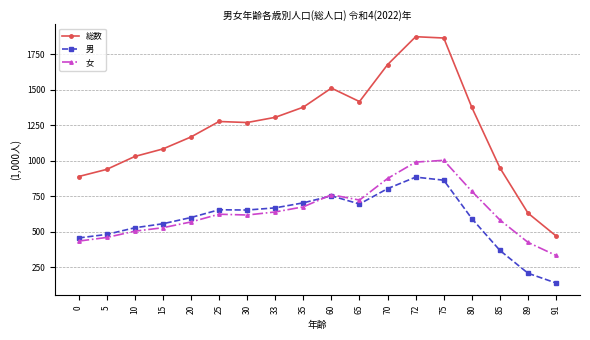

What is the sum of all 女 values?

11512.7